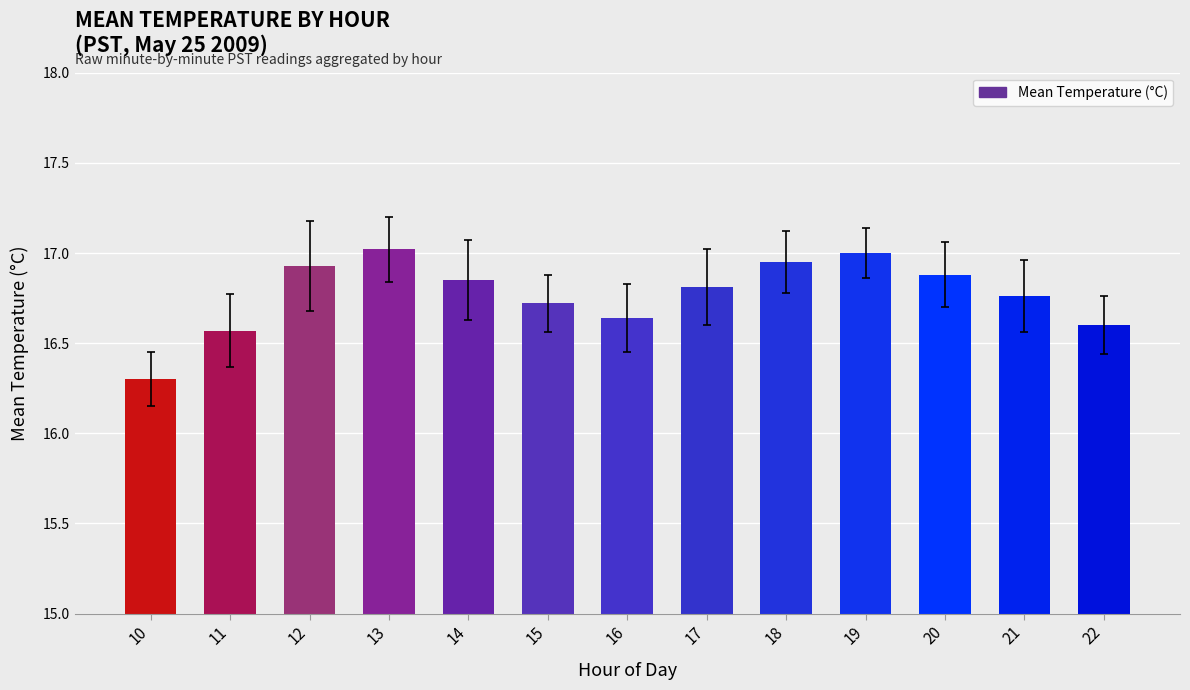

Where is the data nearest to the value 16?

10